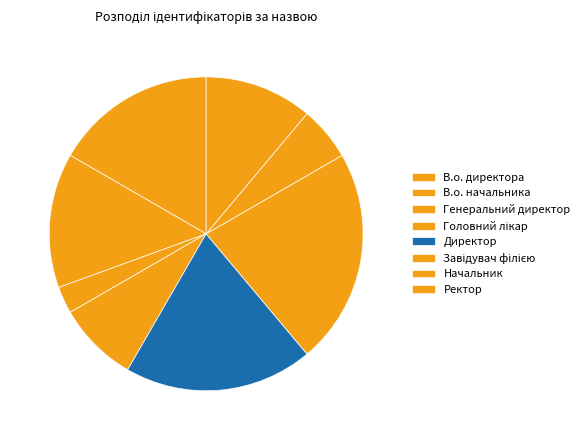

Is it true that Завідувач філією is 22% of the pie?

True